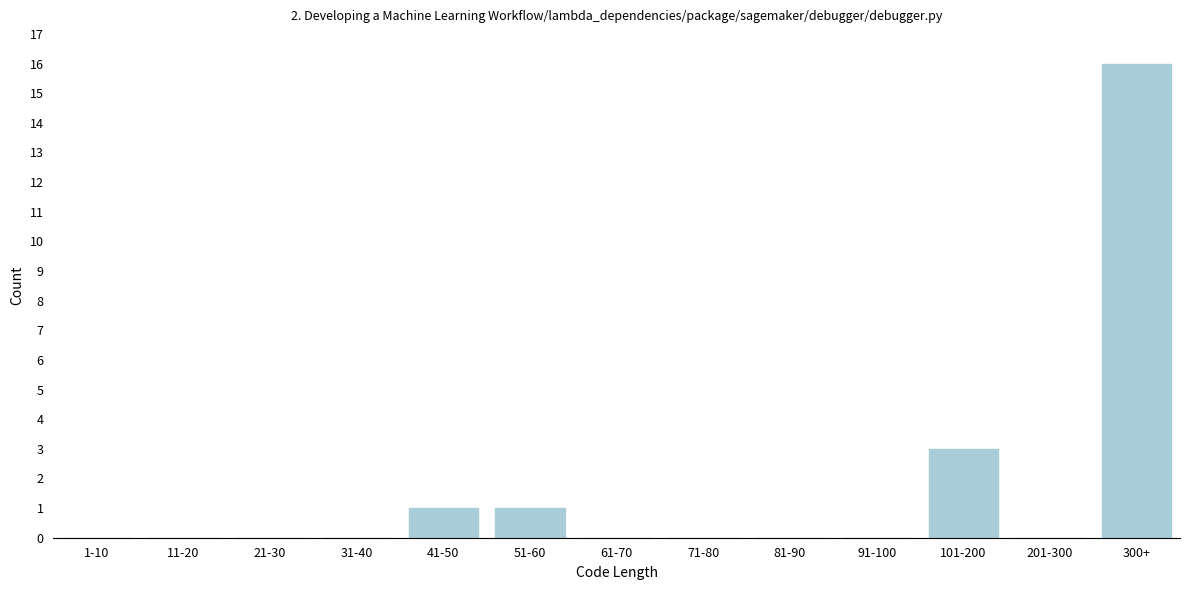

Reading left to right, extract all data points from this chart.

1-10=0	11-20=0	21-30=0	31-40=0	41-50=1	51-60=1	61-70=0	71-80=0	81-90=0	91-100=0	101-200=3	201-300=0	300+=16